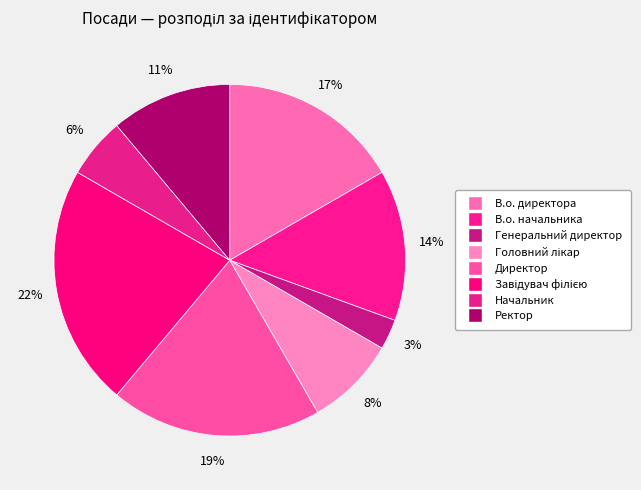

What is the largest slice in the pie chart?

Завідувач філією